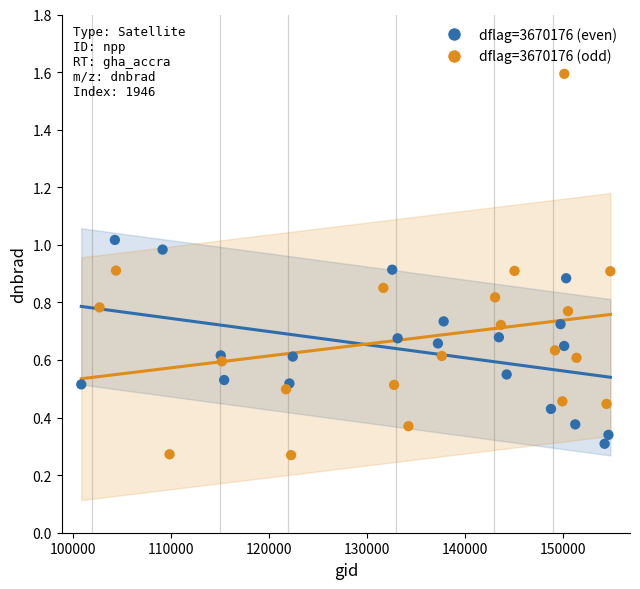

What are all the series names shown in the legend?

dflag=3670176 (even), dflag=3670176 (odd)